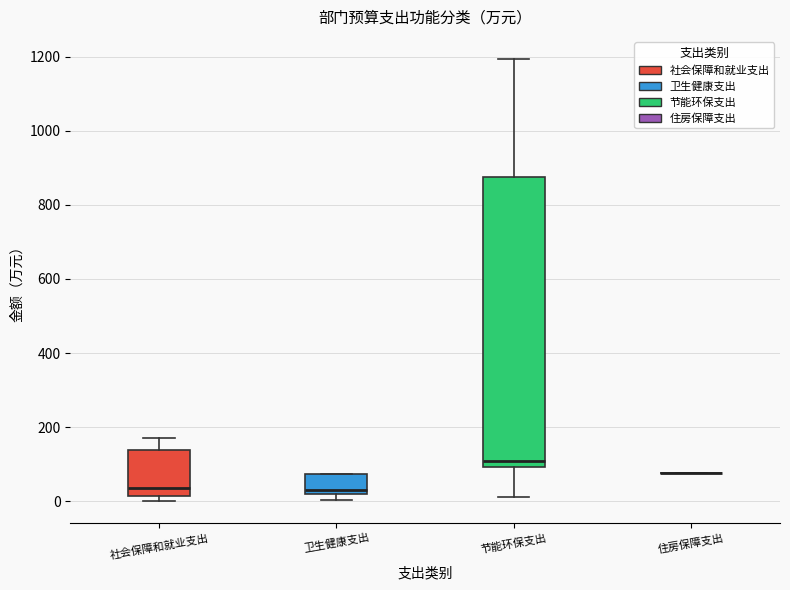

Which box is the tallest, from its lower edge to its upper edge?

节能环保支出